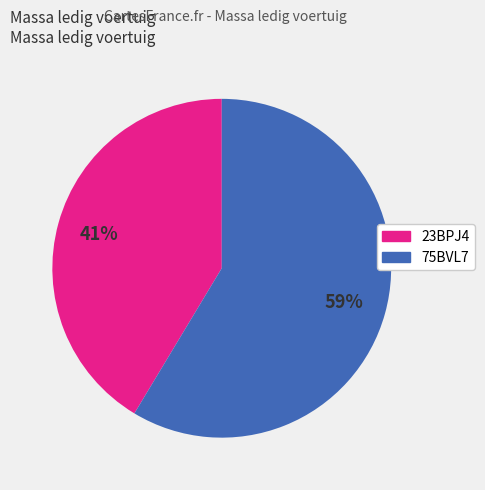

Rank the categories by value from lowest to highest.

23BPJ4, 75BVL7